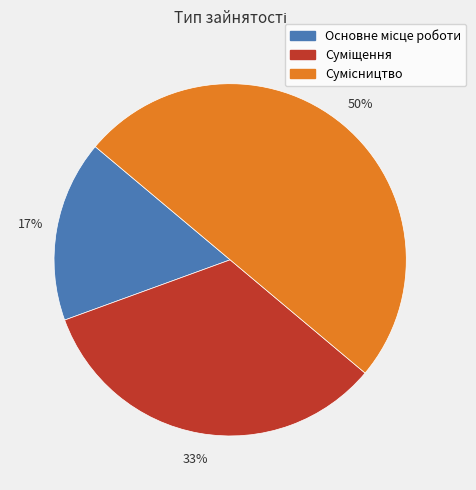

To the nearest percent, what is the average slice percentage?

33%